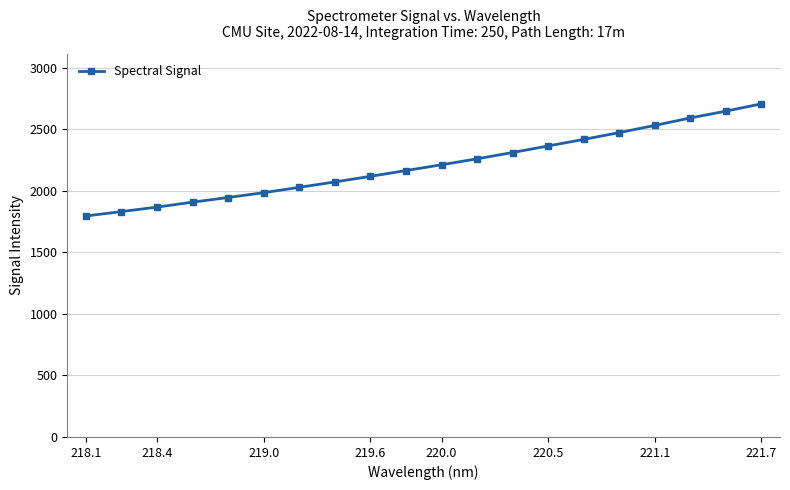

True or false: there are more than 0 points higher than both neighbors.

False